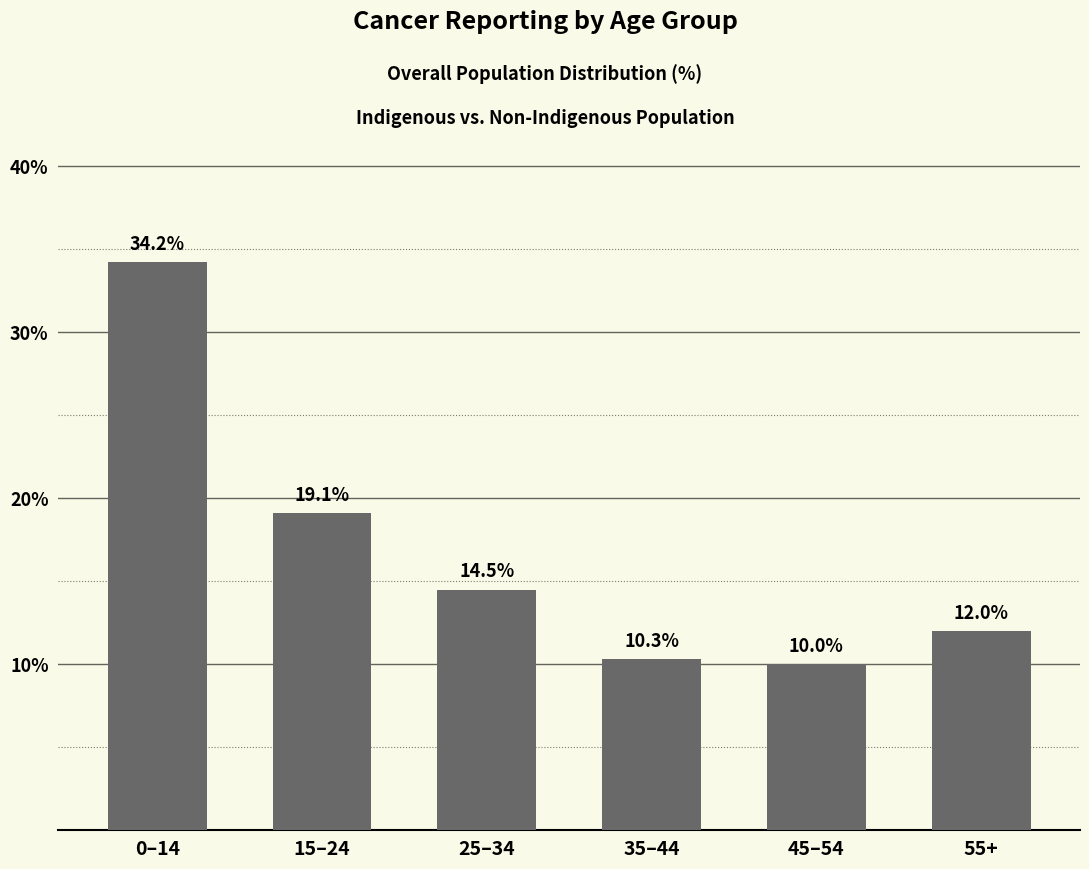

The chart shows a value of 12.0 at 55+. True or false?

True